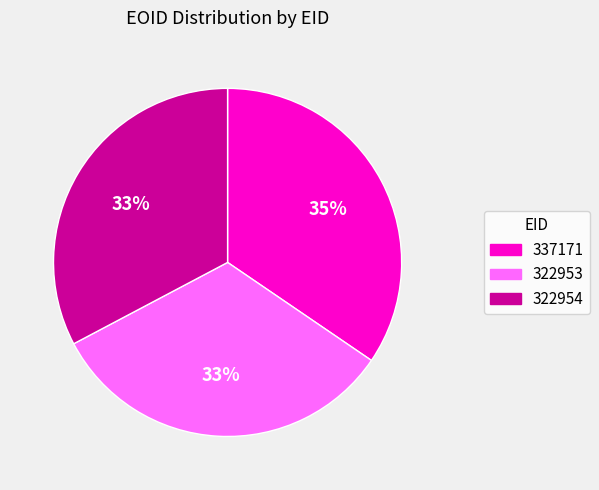

Is 337171 the majority of the pie?

No